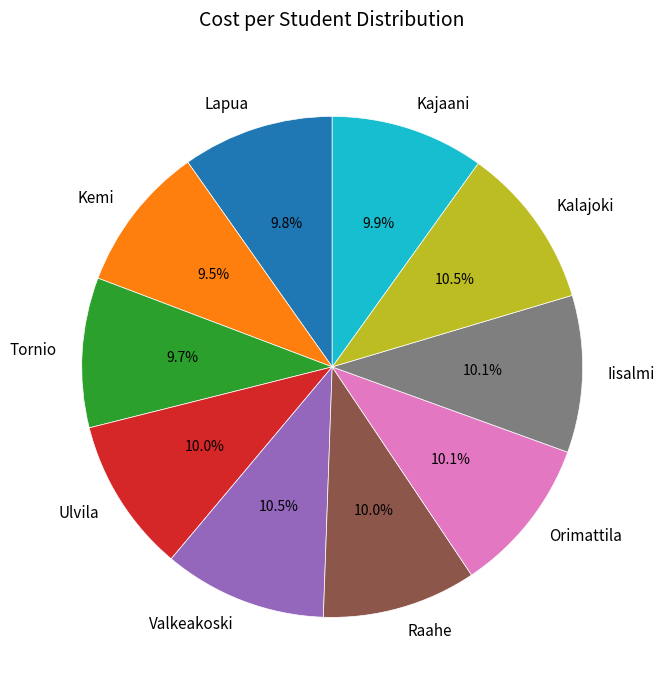

To the nearest percent, what is the difference between the largest and smallest slice percentages?

1%